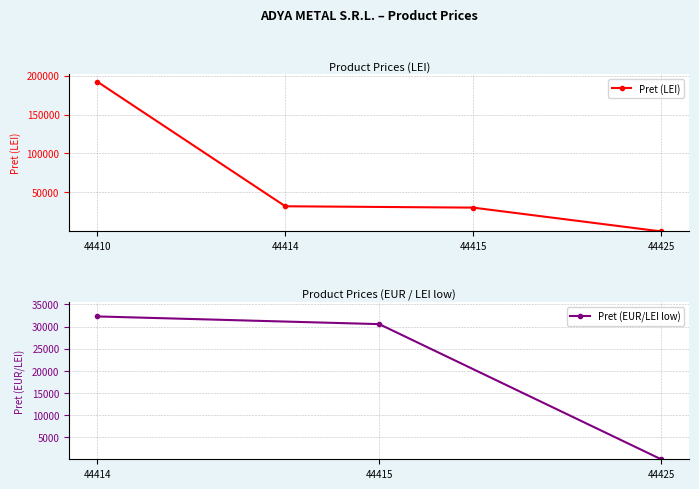

Which category has the lowest value across all series?

44425